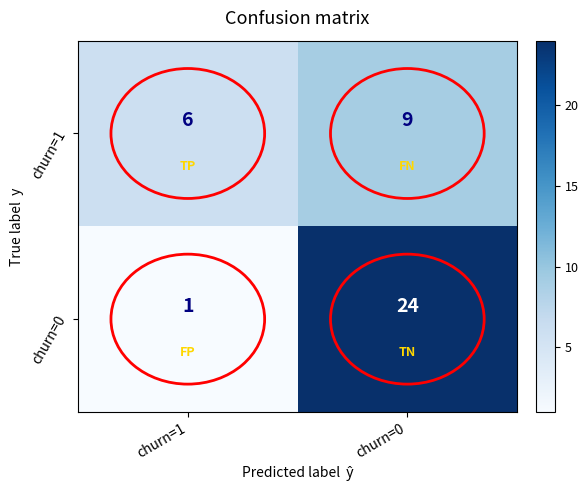

At which category does the chart reach its peak across all series?

churn=0